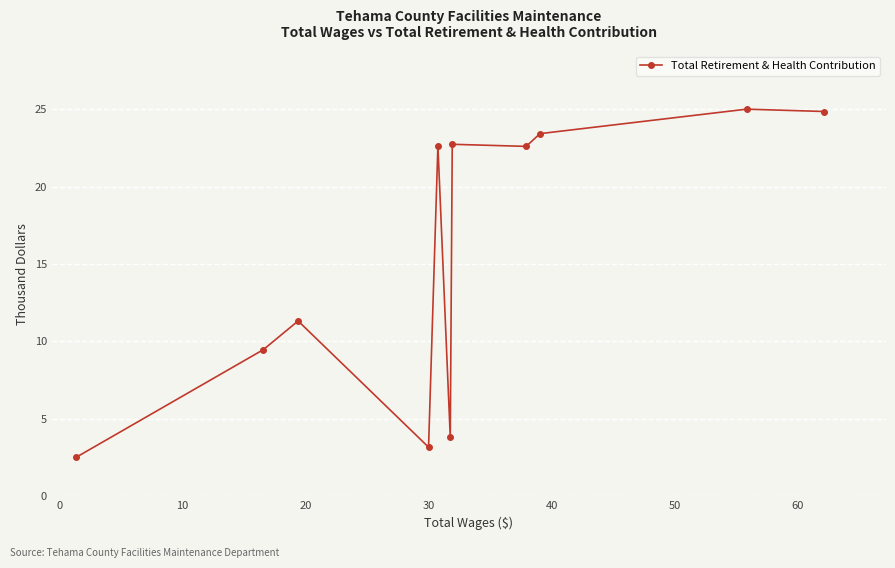

Count the number of categories in the chart.

11